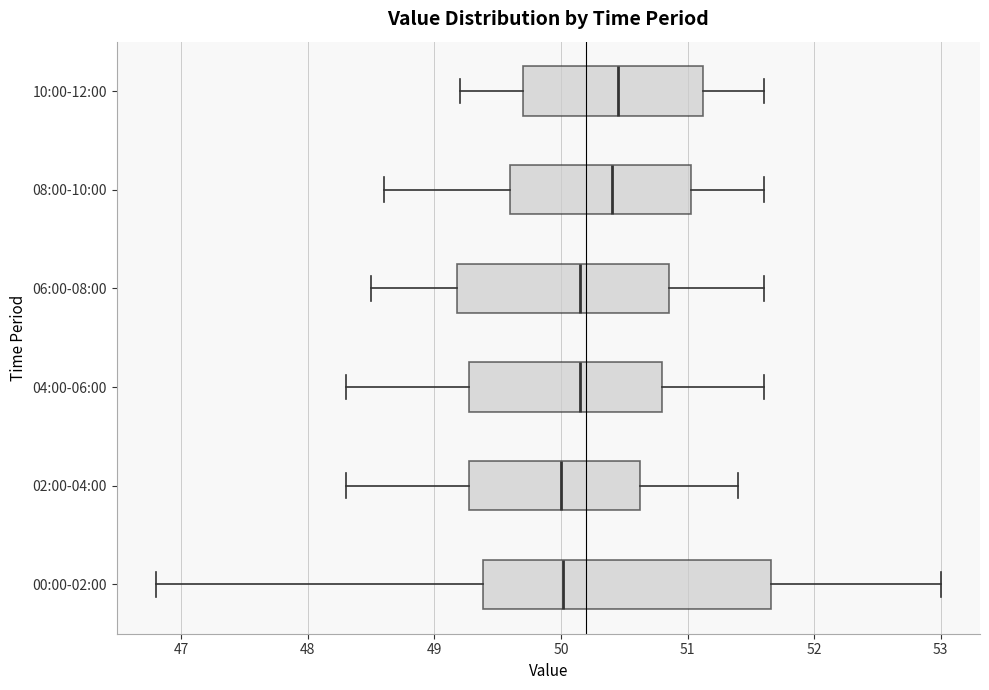

Comparing the boxes themselves (not the whiskers), which one is the widest?

00:00-02:00